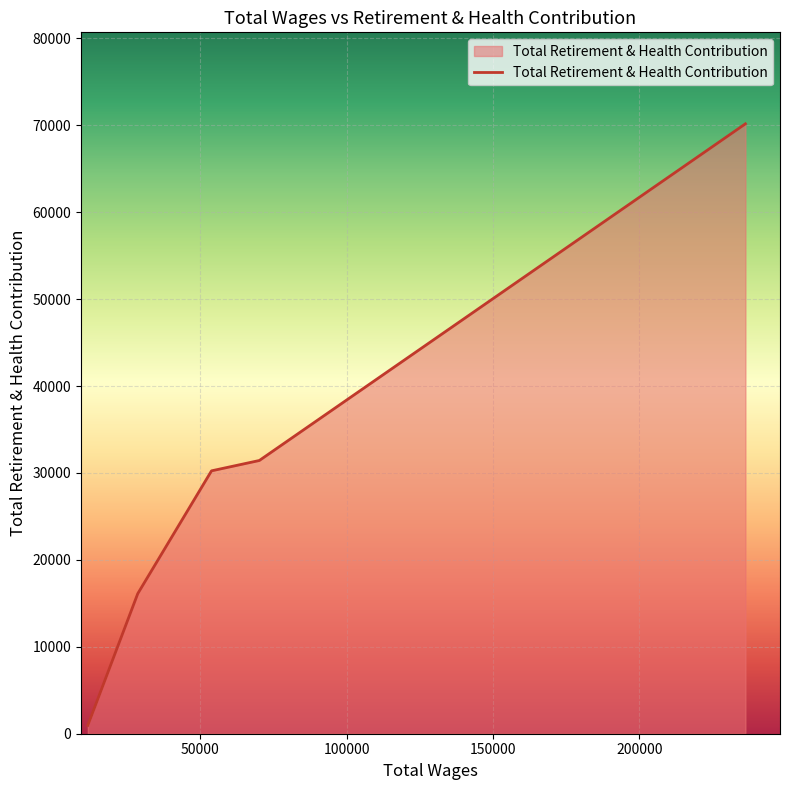

What is the sum of all values?

148923